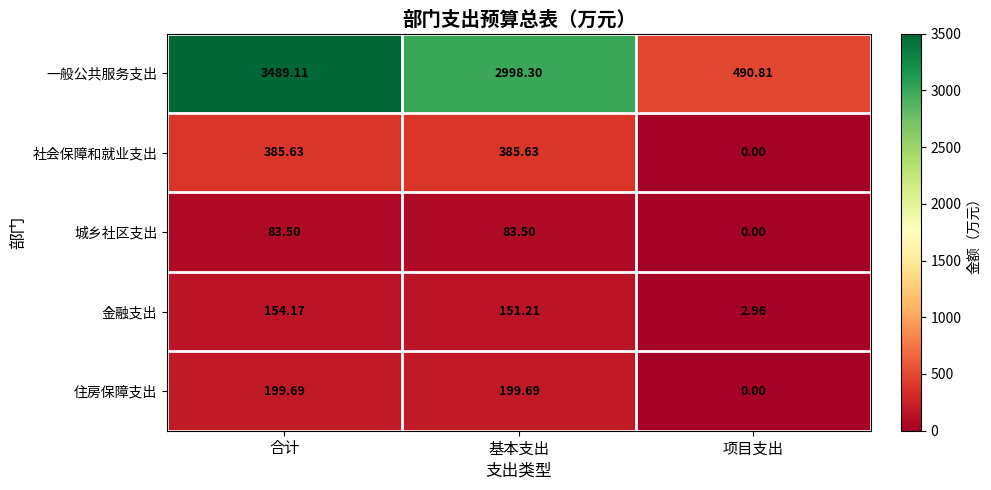

Between 合计 and 项目支出, which series saw the biggest shift?

一般公共服务支出